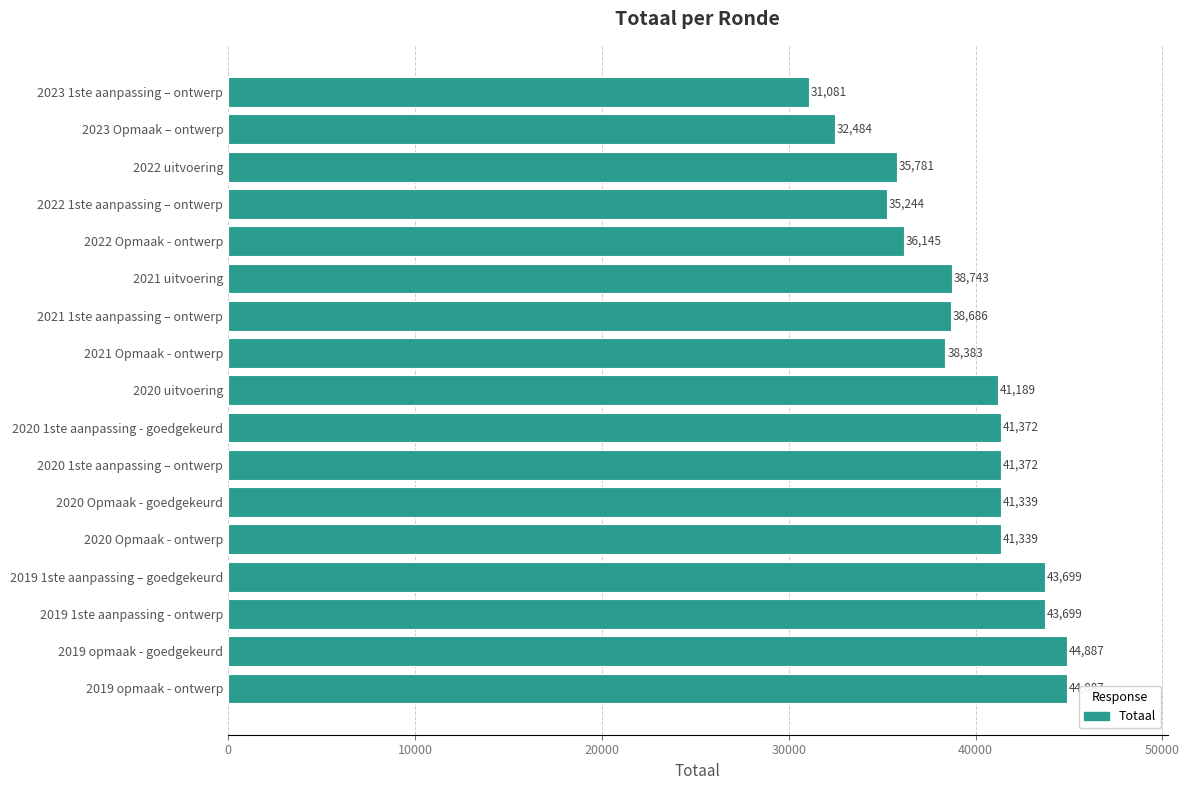

How many series are shown in this chart?

1